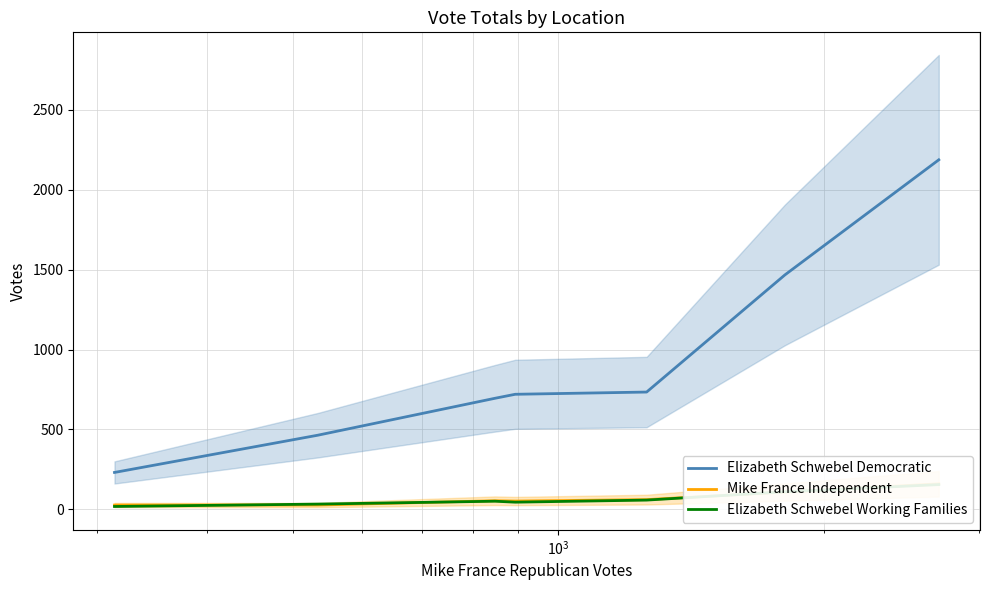

How many lines are shown in the chart?

3